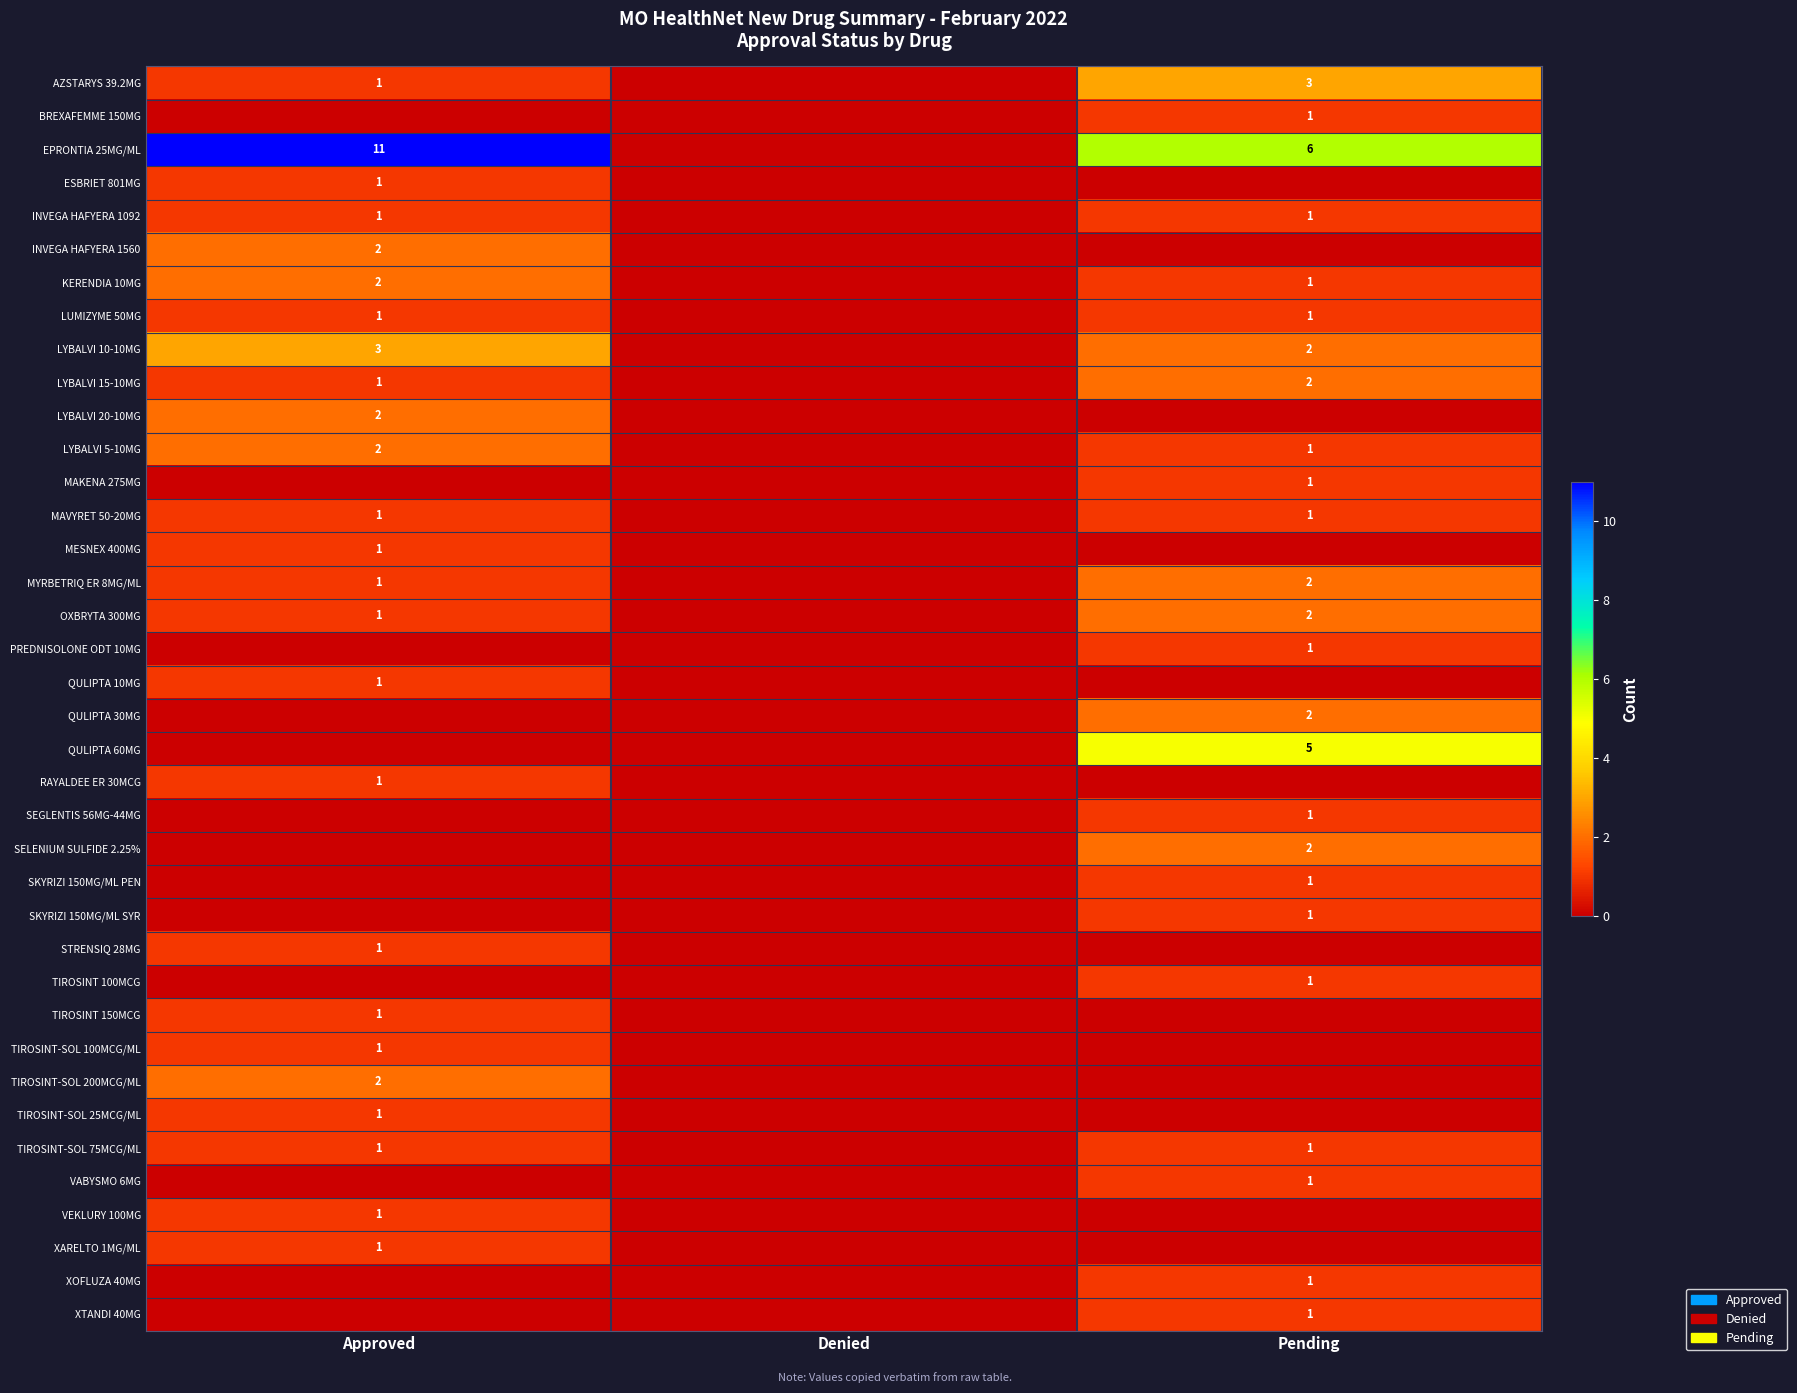

How many categories are shown in the chart?

3